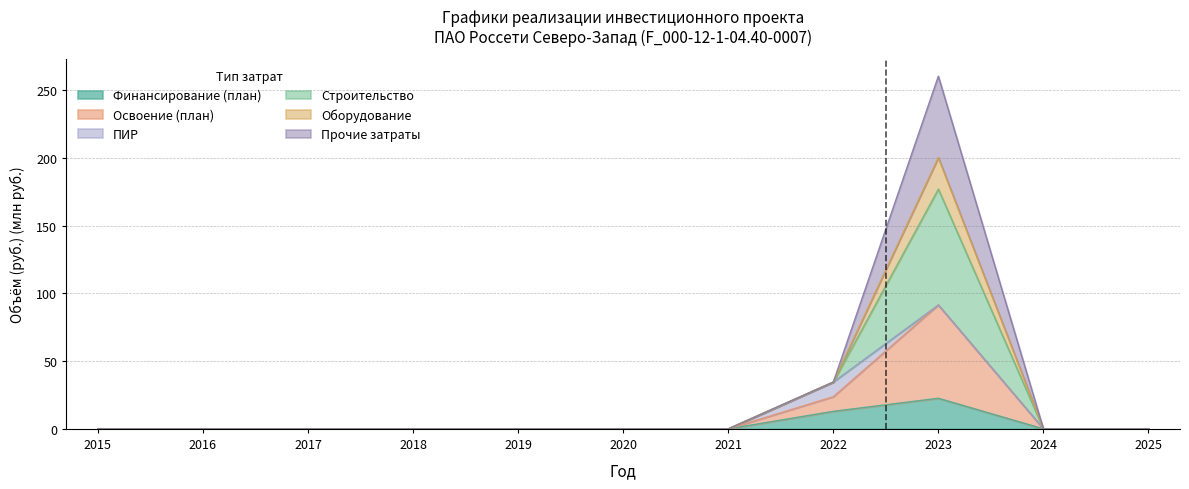

At which label is Финансирование (план) closest to 11?

2022